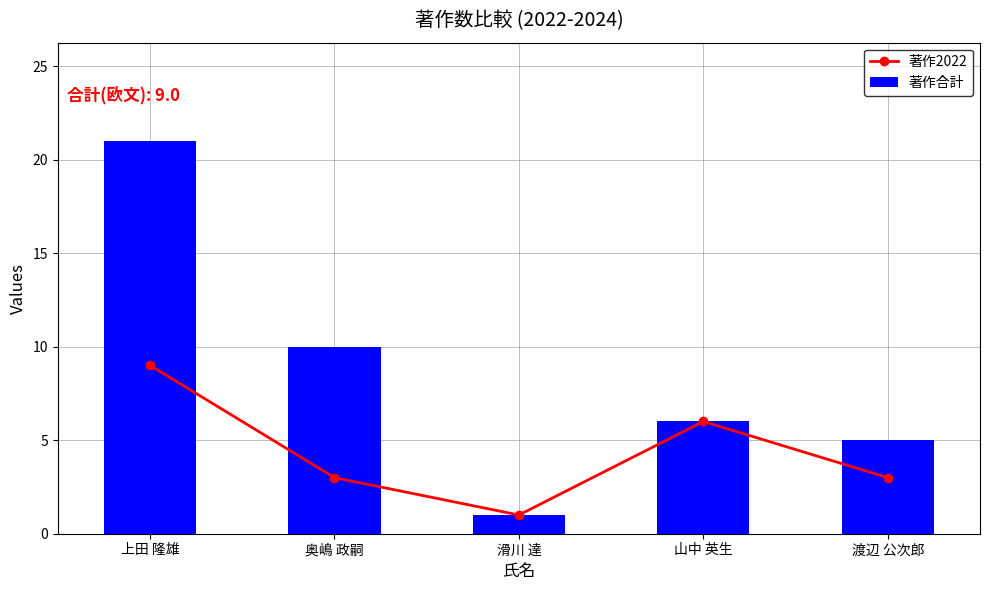

At which label does 著作2022 reach its peak?

上田 隆雄